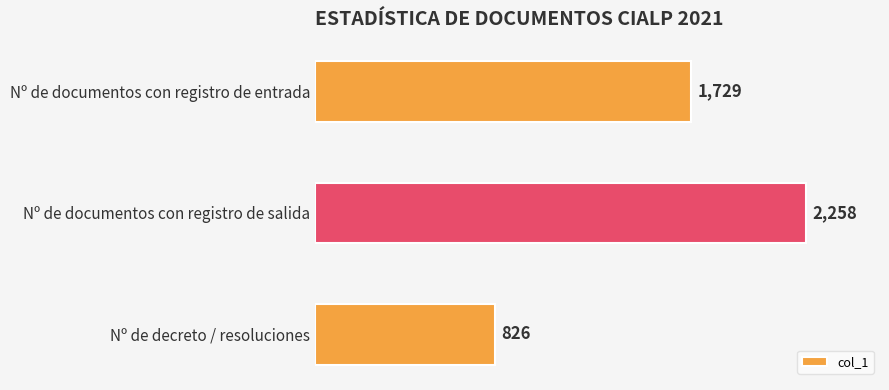

What position from the top is Nº de decreto / resoluciones?

3